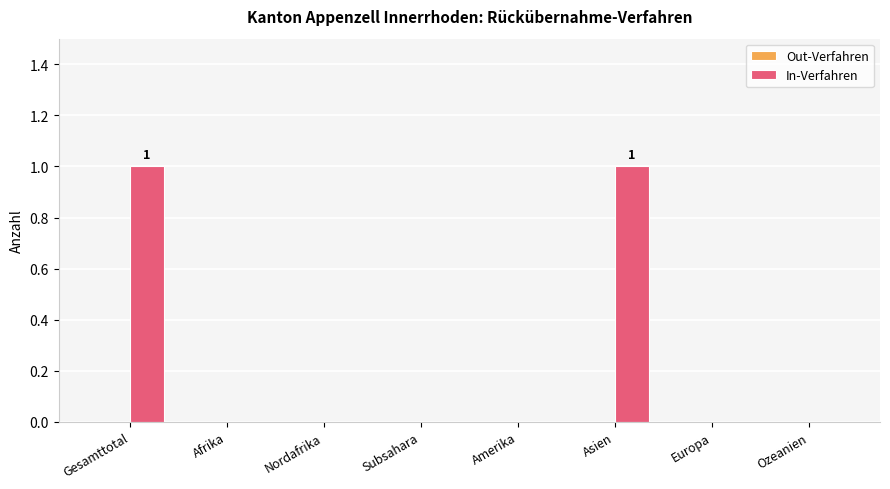

Are the bars horizontal?

No